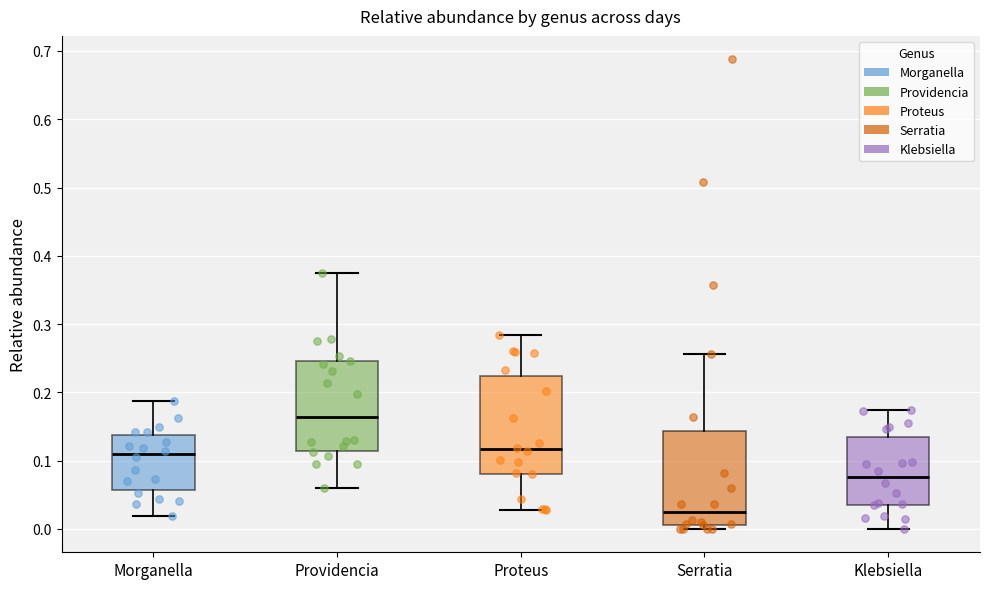

Reading left to right, read every box against the y-axis: the position of its median line, the range the box covers, and the ends of its whiskers. The values are not printed on the chart, so give them approximately, as read against the axis.

Morganella: median 0.11, box 0.06 to 0.14, whiskers 0.02 to 0.19
Providencia: median 0.16, box 0.11 to 0.25, whiskers 0.06 to 0.38
Proteus: median 0.12, box 0.08 to 0.22, whiskers 0.03 to 0.28
Serratia: median 0.02, box 0.01 to 0.14, whiskers 0.00 to 0.26
Klebsiella: median 0.08, box 0.04 to 0.13, whiskers 0.00 to 0.17